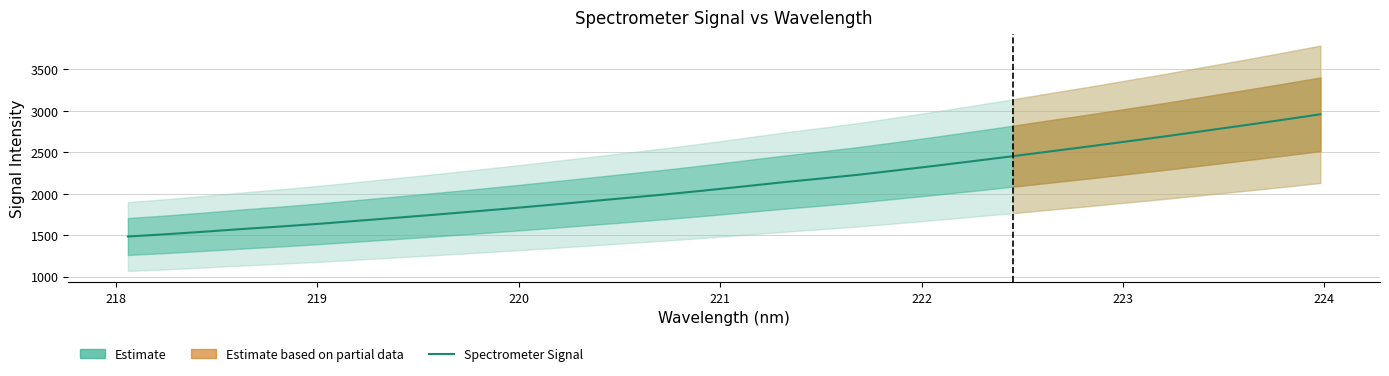

Is it true that the value at 12 is 1238.1?

False